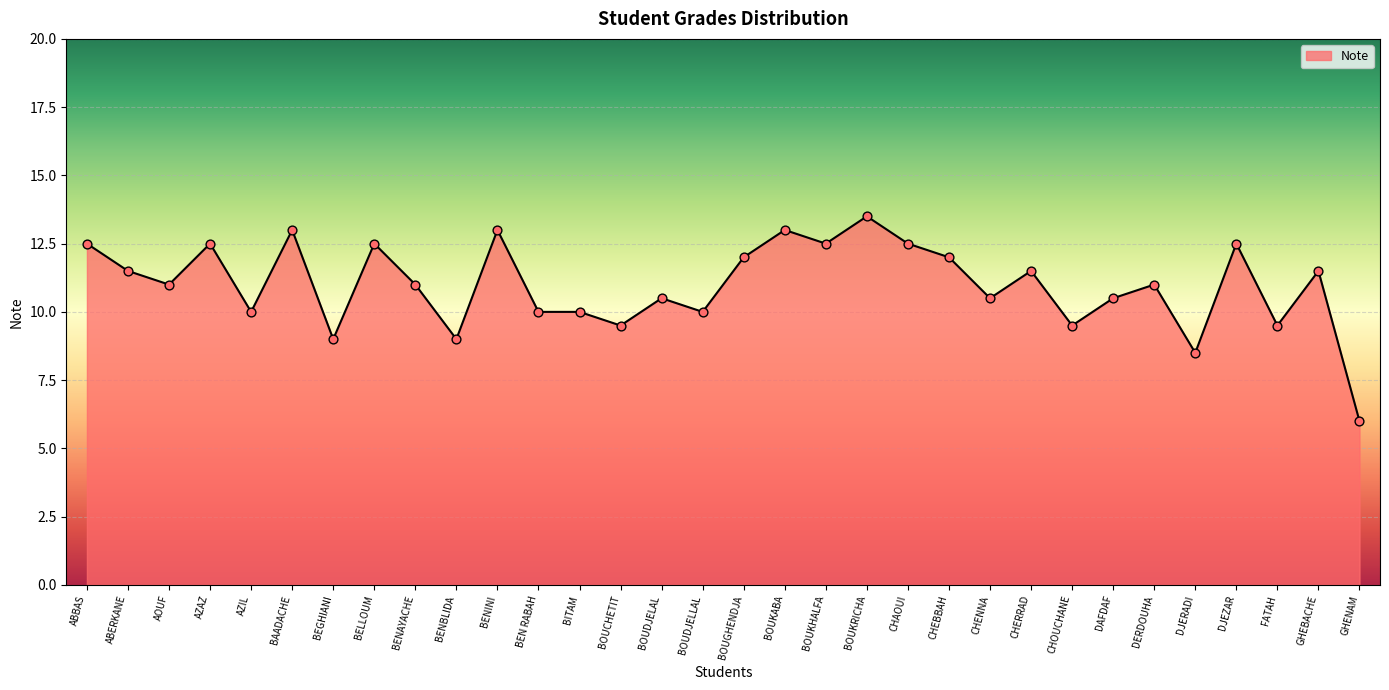

What is the change in value from BOUKRICHA to GHEBACHE?

-2.0